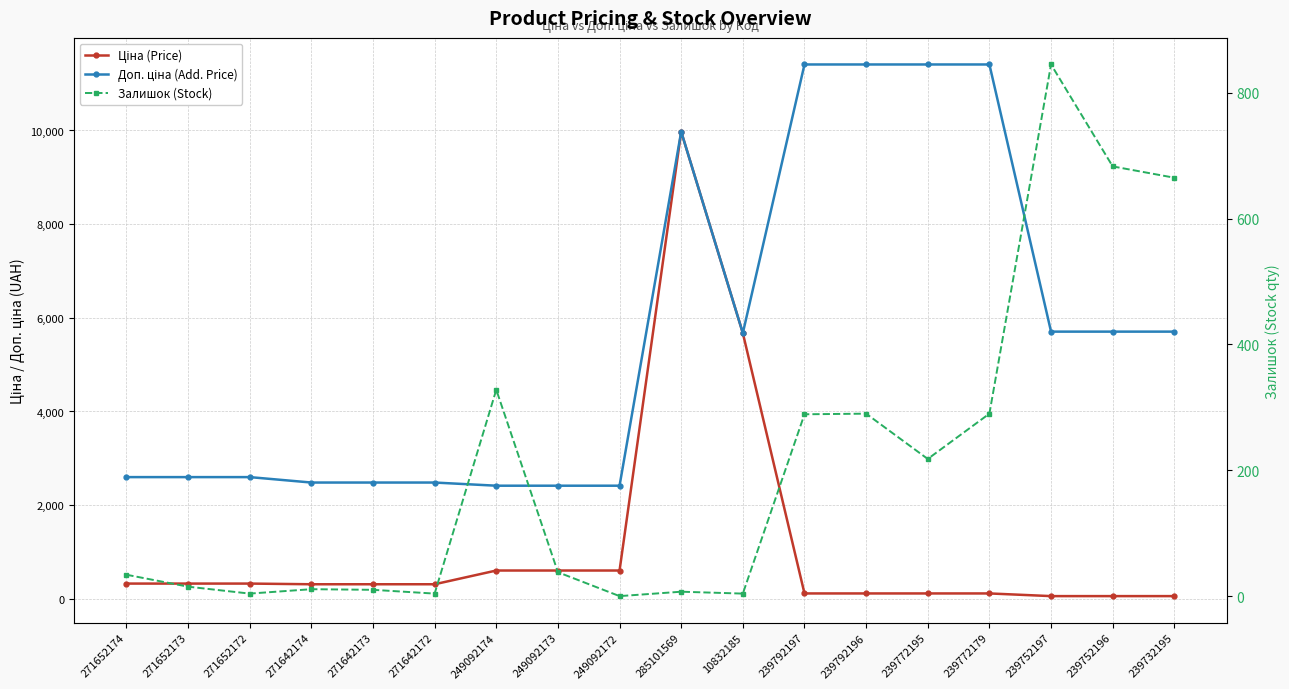

True or false: Залишок (Stock) and Ціна (Price) cross at least once.

True